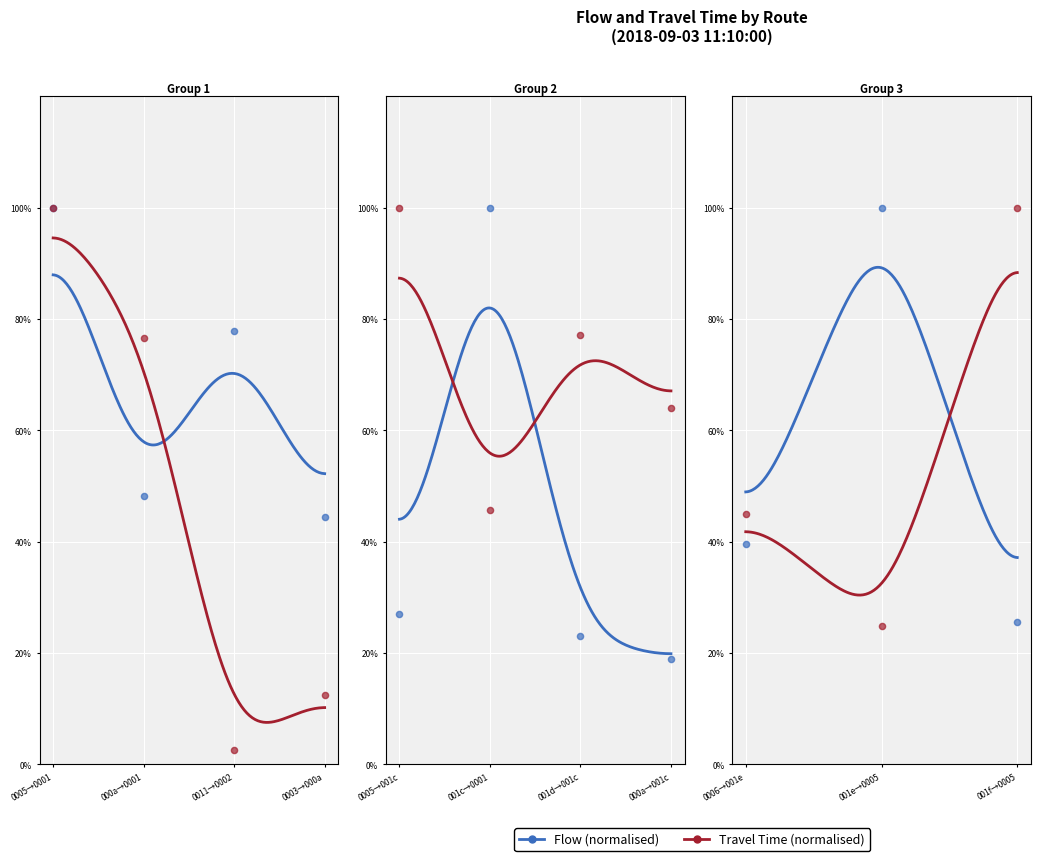

Which series contains the highest Y value?

Flow (normalised)